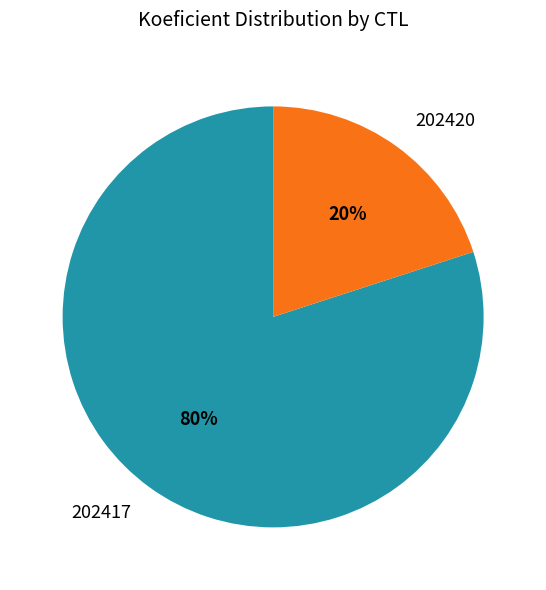

To the nearest percent, what is the average slice percentage?

50%